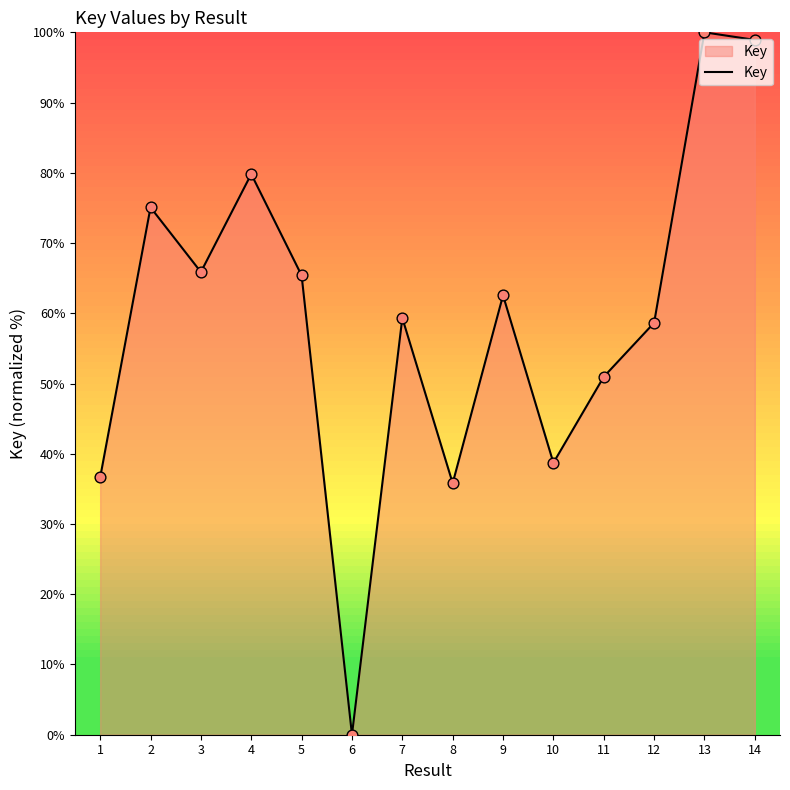

Approximately how many times larger is the value at 12 compared to 7?

1.0